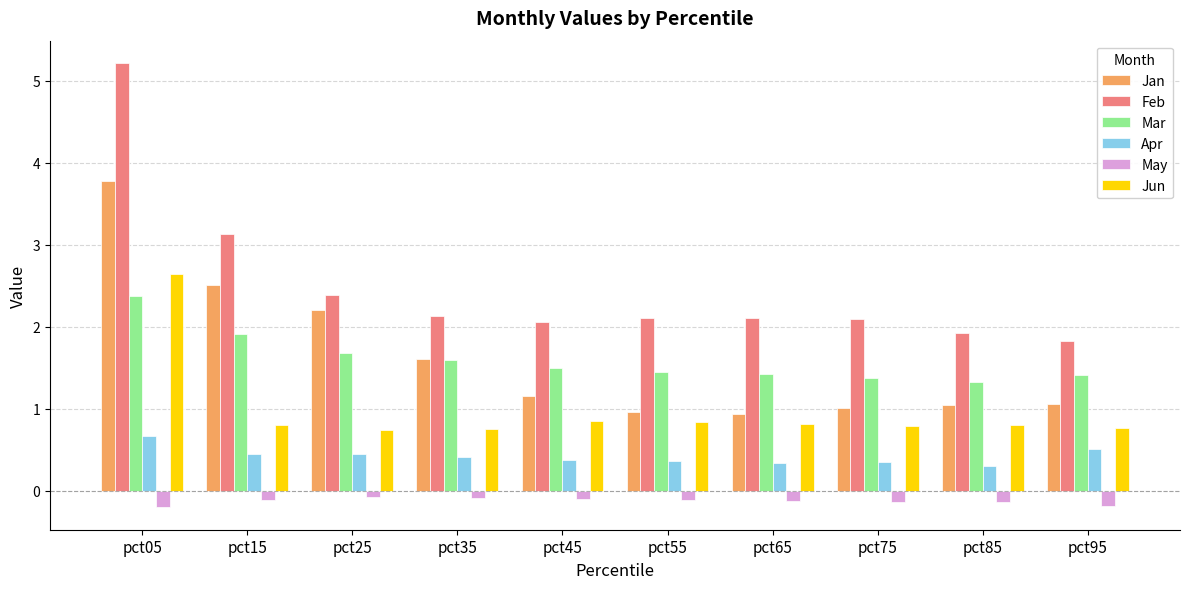

What is the average value of the Jun series?

1.0